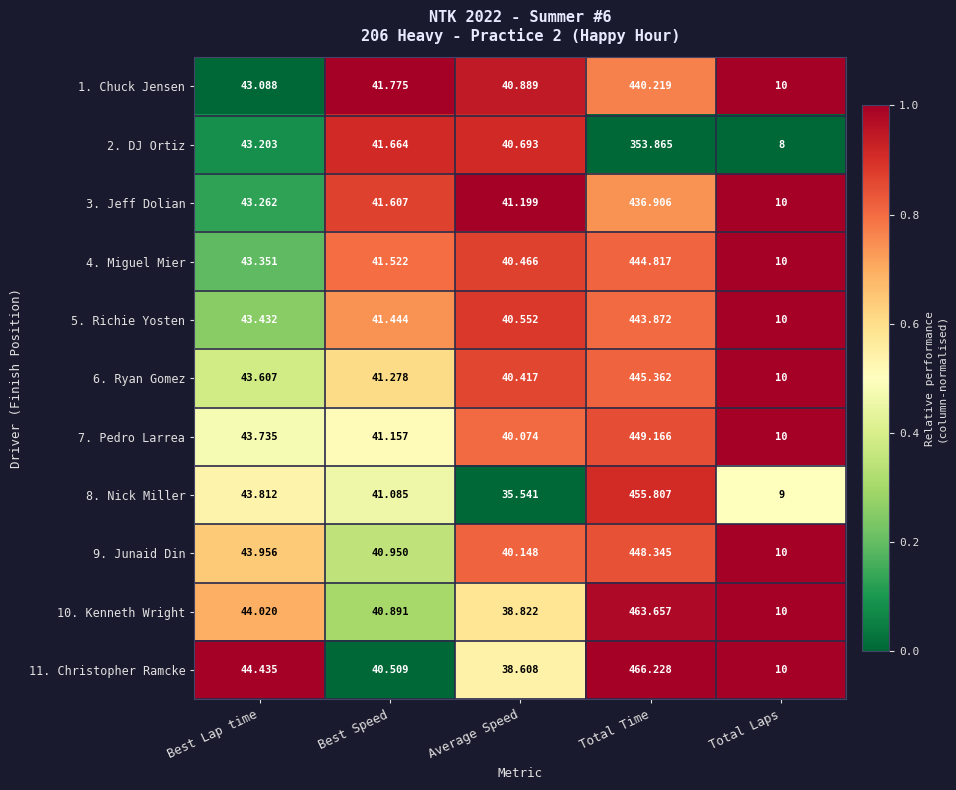

Where is 2. DJ Ortiz nearest to the value 180?

Best Lap time